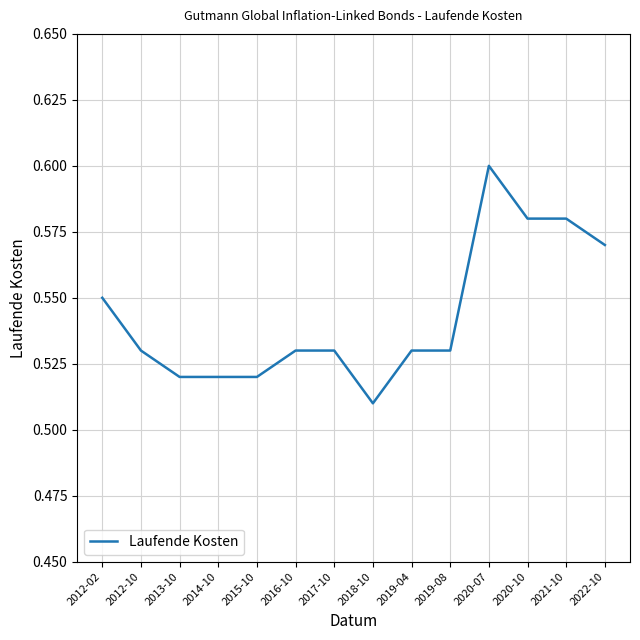

Does the chart display data point markers on the line(s)?

No